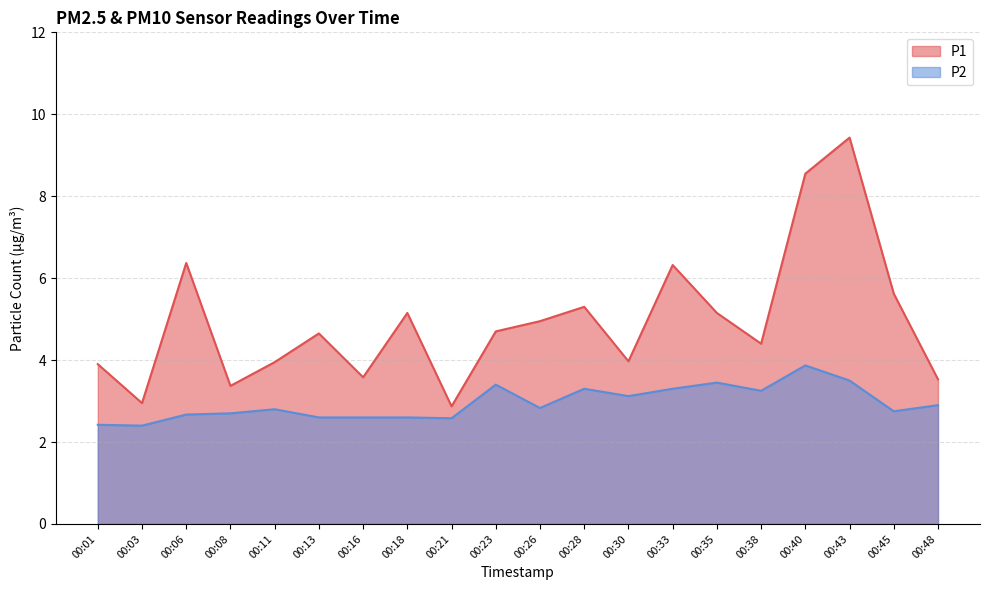

True or false: P2 and P1 intersect in this chart.

False